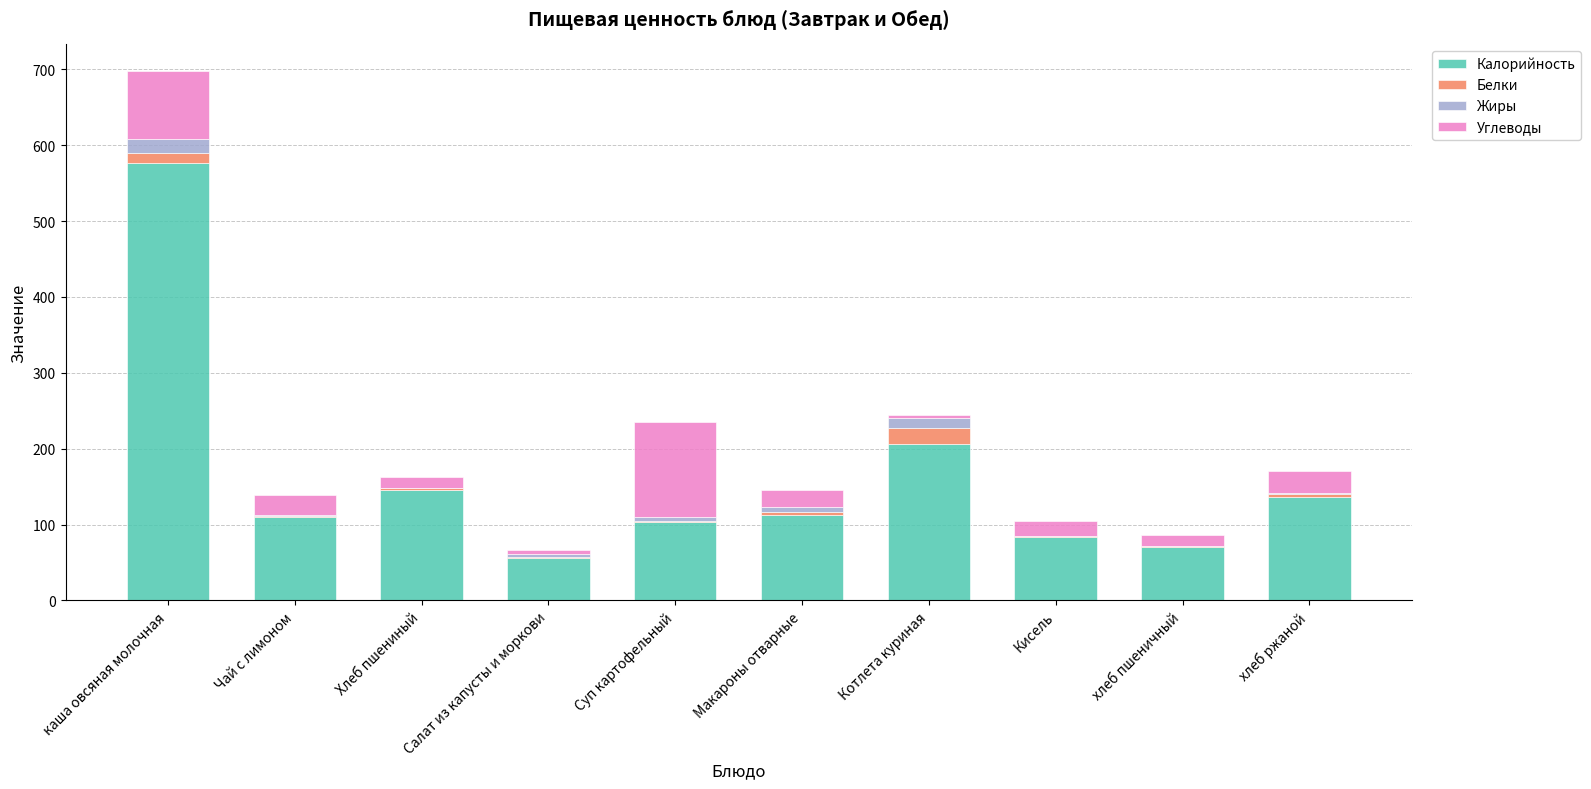

At which label does Калорийность reach its peak?

каша овсяная молочная